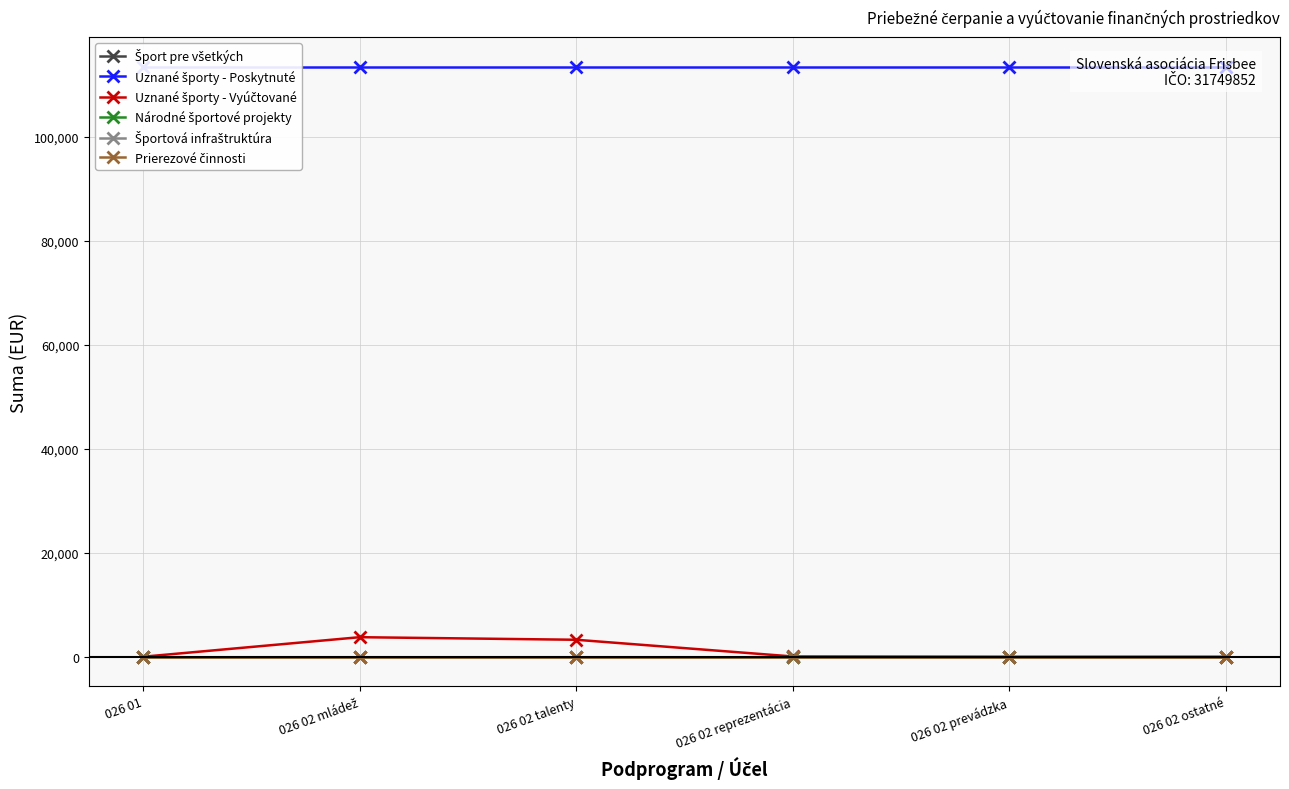

Which series has the largest total across all categories?

Uznané športy - Poskytnuté